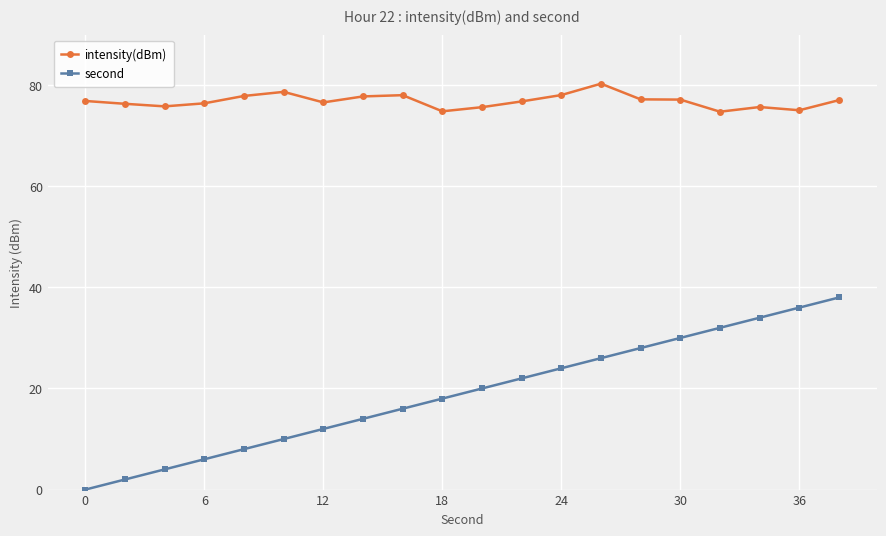

True or false: second and intensity(dBm) intersect in this chart.

False